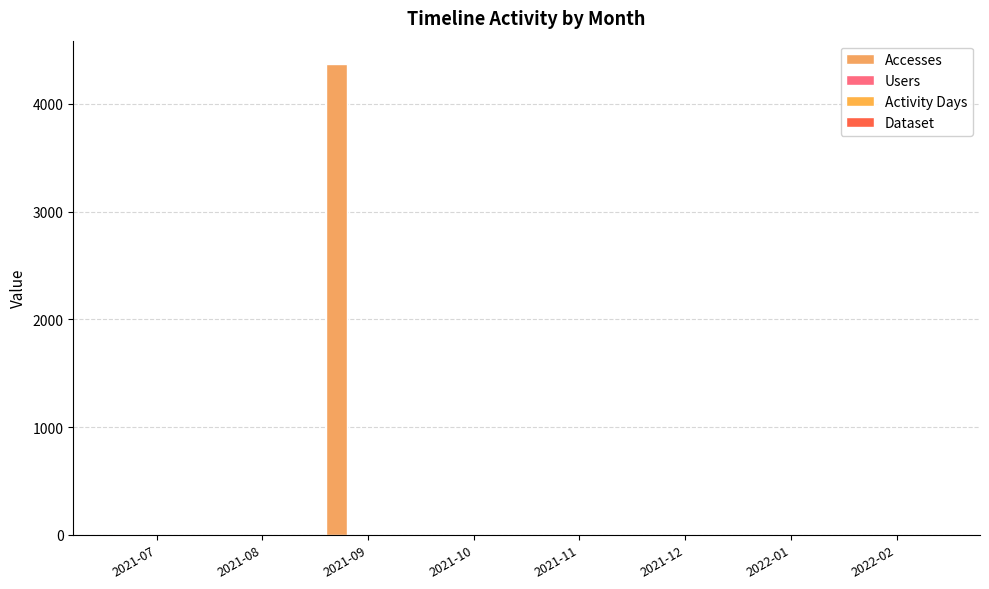

Where does the Users series first go above 1?

2021-08